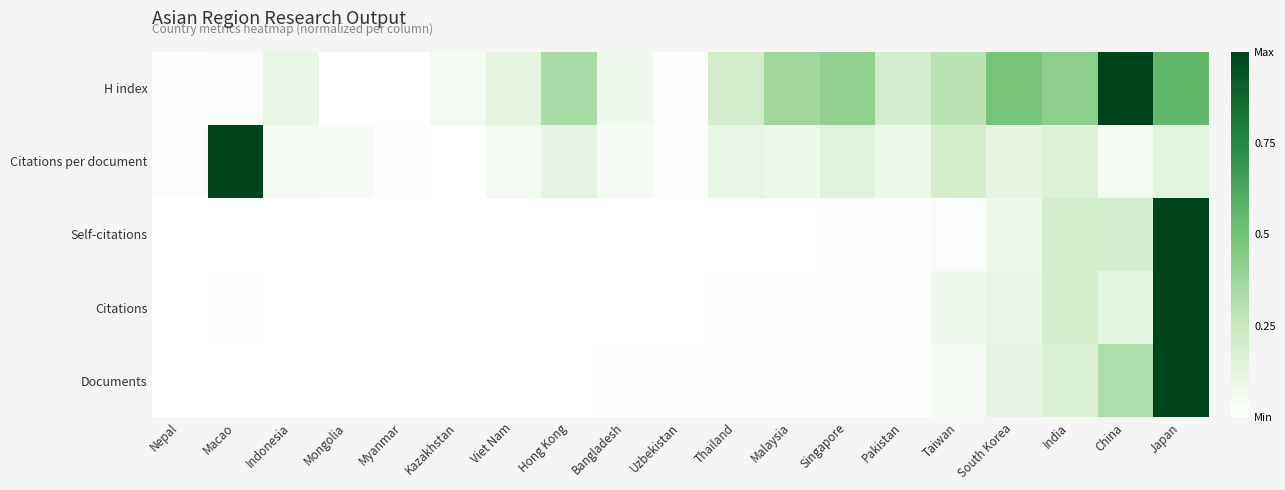

List the labels in order of value, smallest first.

Mongolia, Myanmar, Nepal, Uzbekistan, Macao, Kazakhstan, Bangladesh, Indonesia, Viet Nam, Pakistan, Thailand, Taiwan, Hong Kong, Malaysia, Singapore, India, South Korea, Japan, China